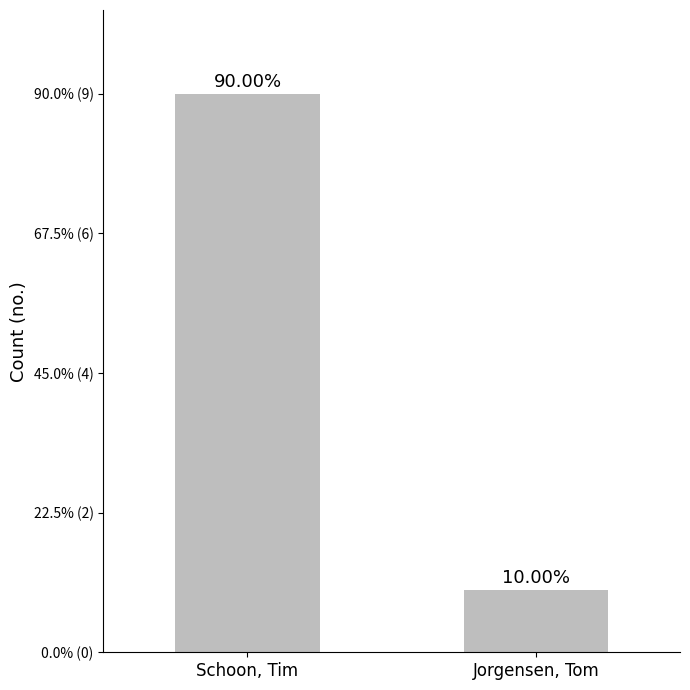

Are the bars horizontal?

No